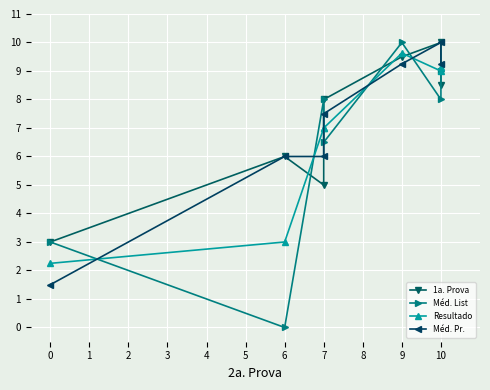

How many values in the Méd. List series are below 8?

3